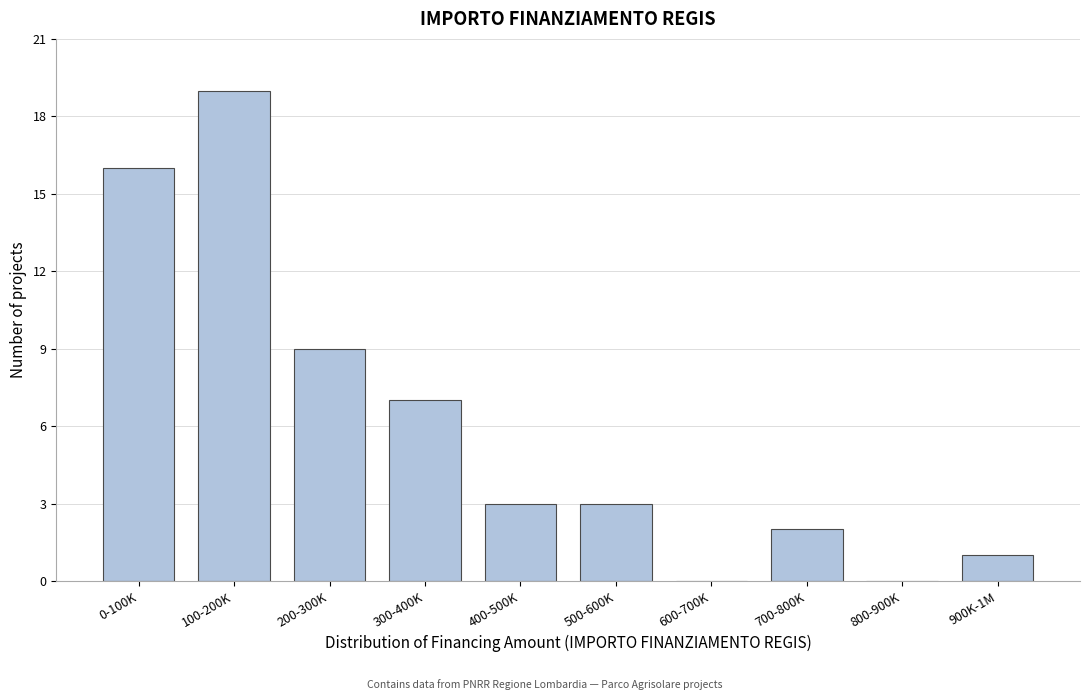

Reading left to right, what are all the values shown in this chart?

0-100K=16	100-200K=19	200-300K=9	300-400K=7	400-500K=3	500-600K=3	600-700K=0	700-800K=2	800-900K=0	900K-1M=1